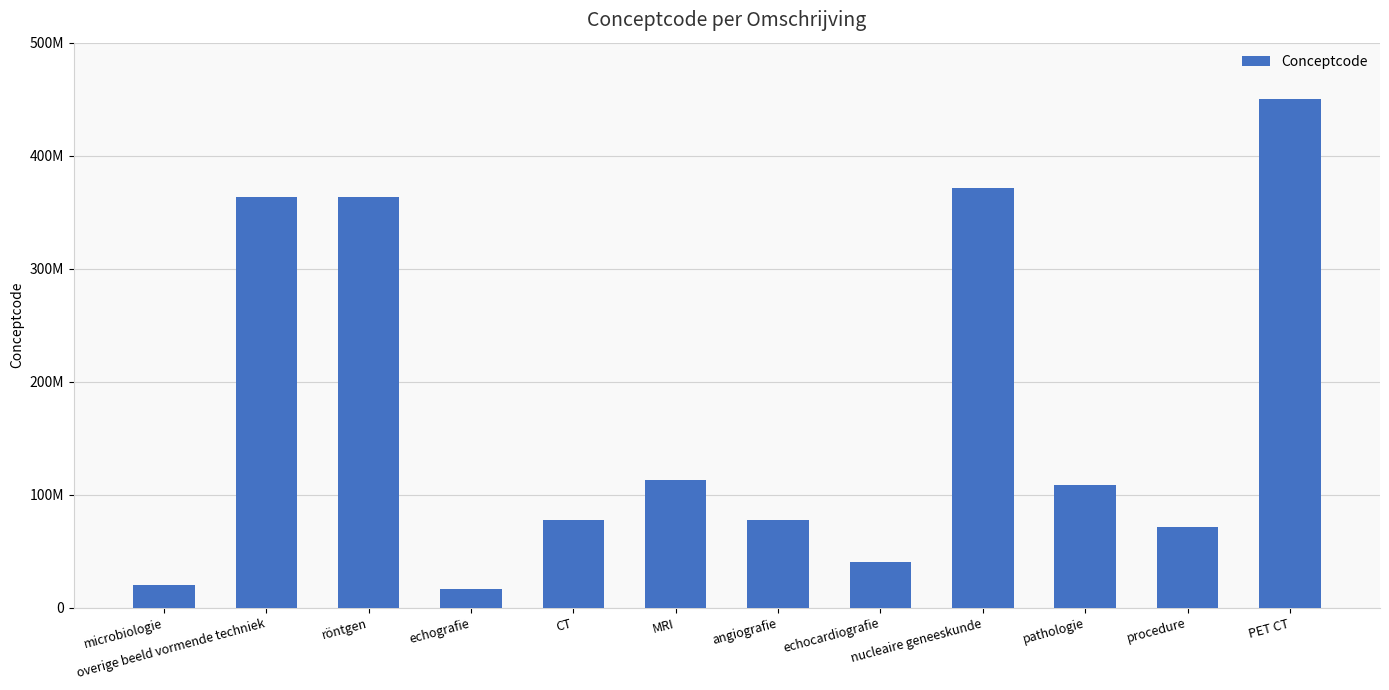

Read the value at CT, to the nearest 100.

77477000